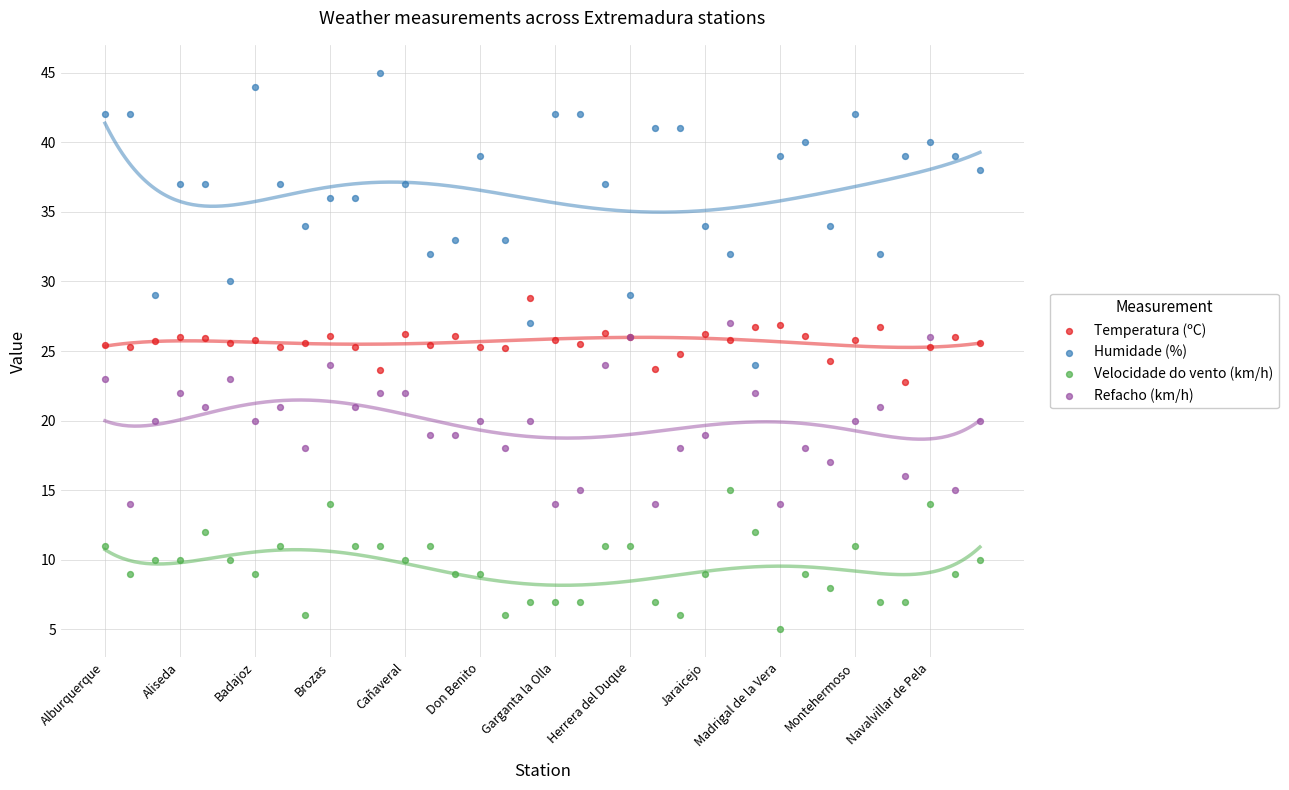

Which series reaches the maximum Y coordinate?

Humidade (%)